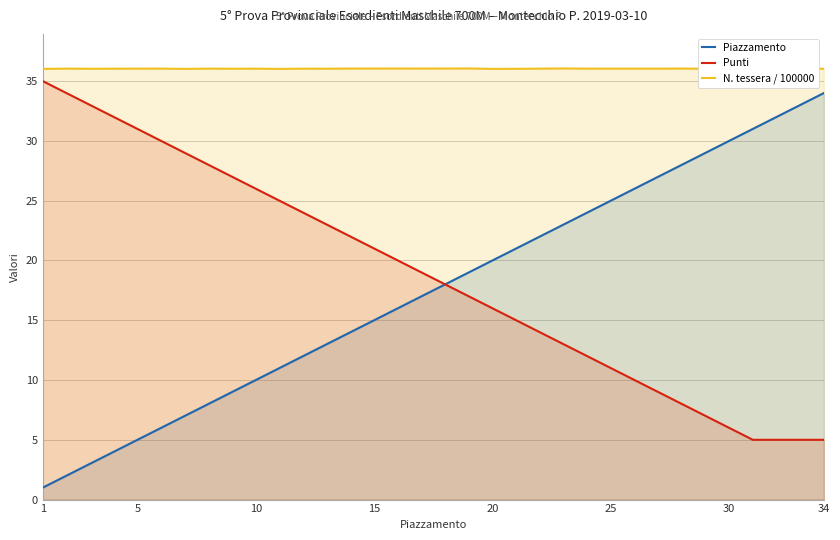

Read the Piazzamento value at 10.

10